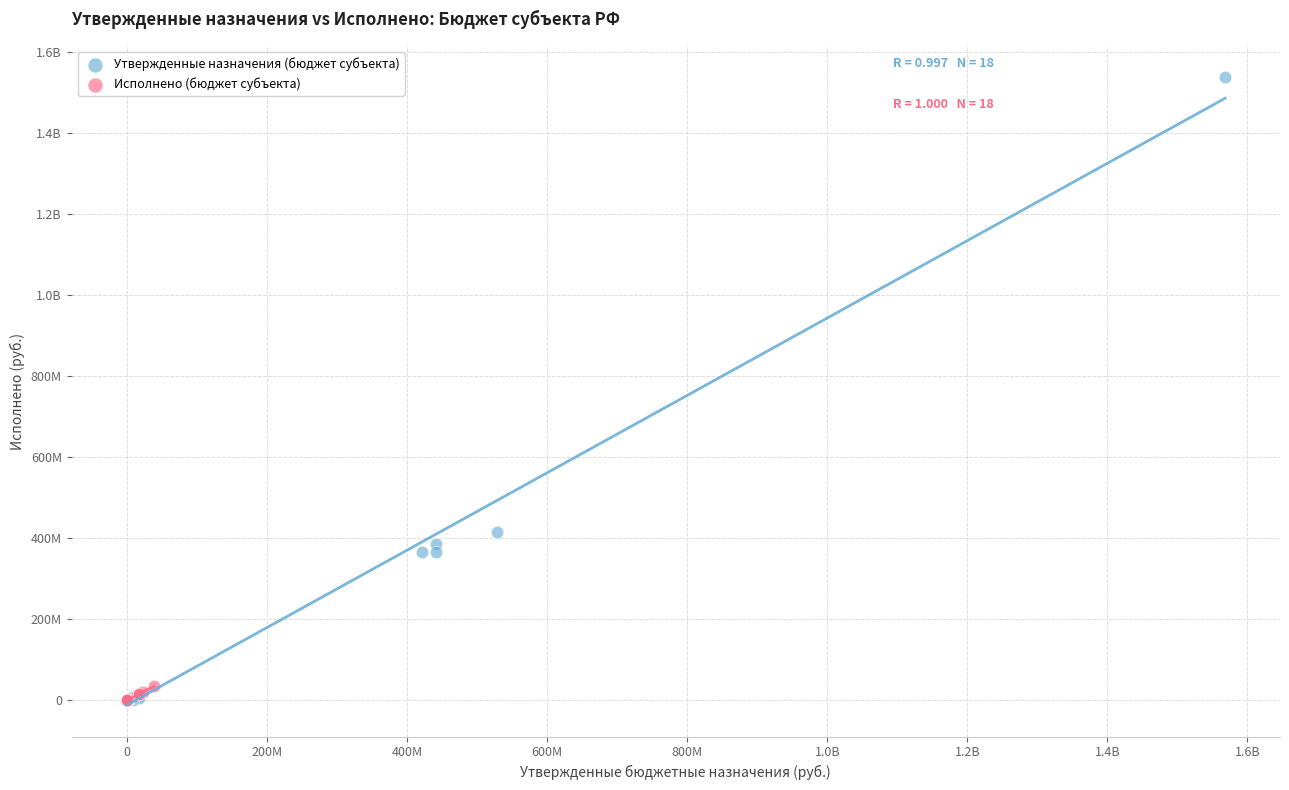

What are all the series names shown in the legend?

Утвержденные назначения (бюджет субъекта), Исполнено (бюджет субъекта)